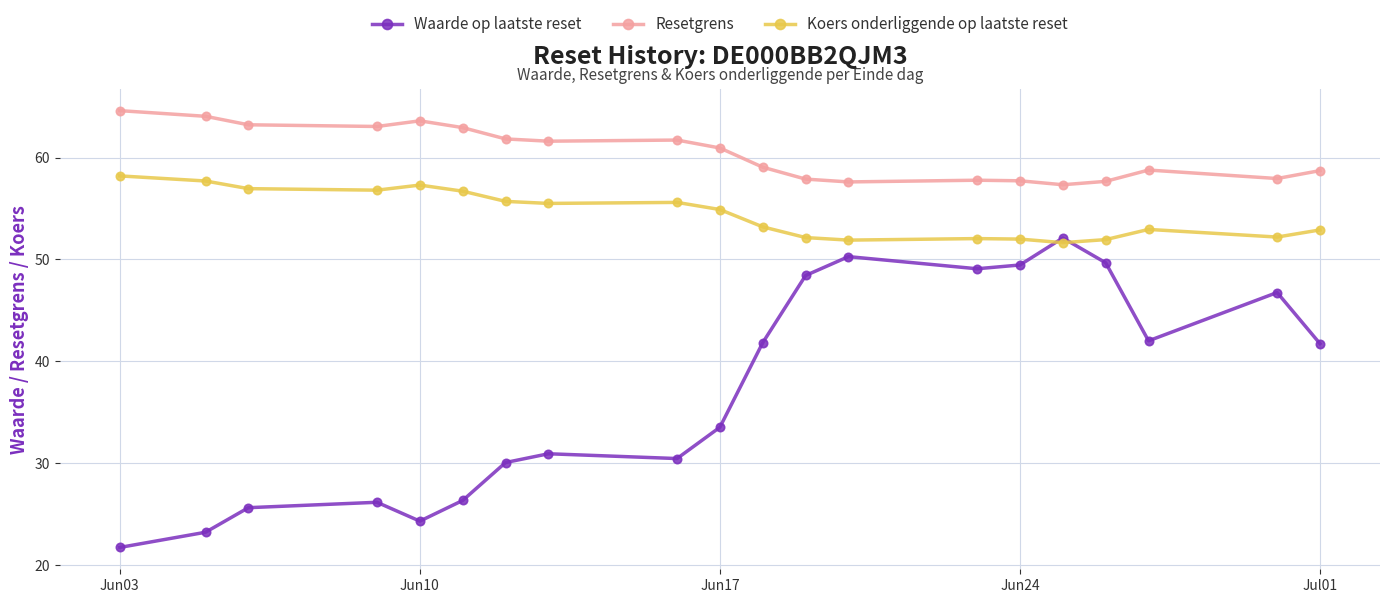

What is the value of the Waarde op laatste reset point at the 16th from the left?

52.1